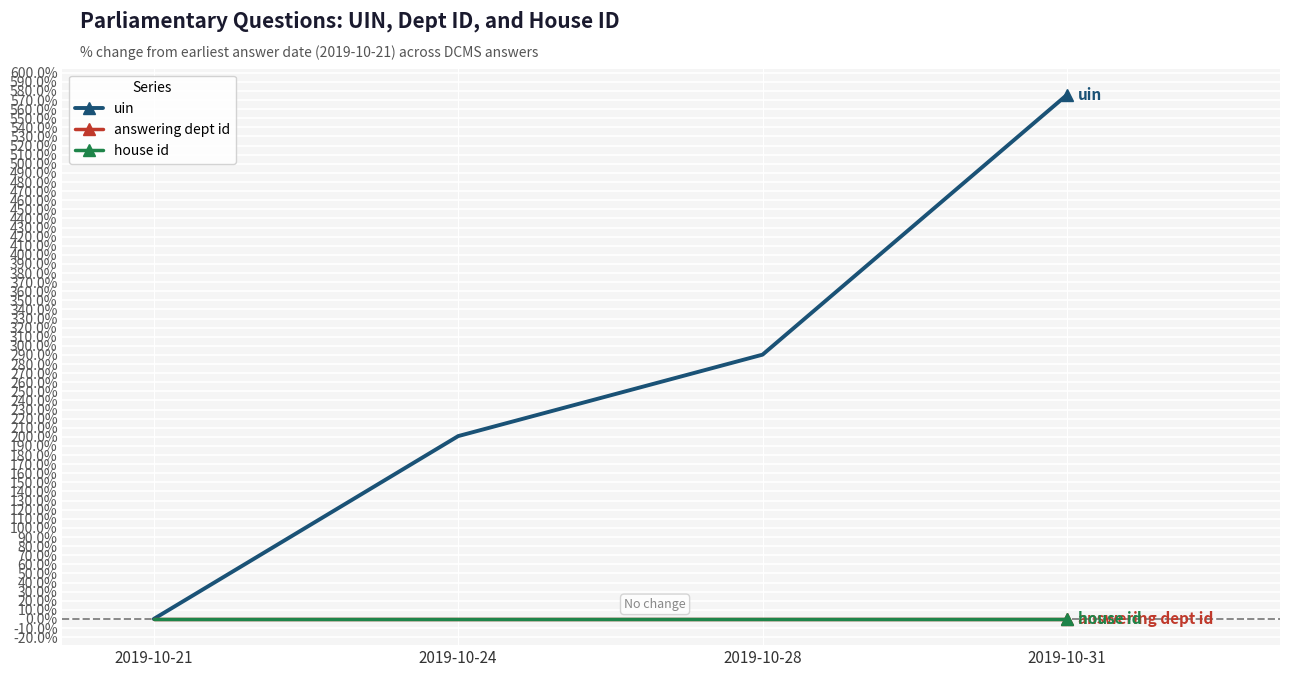

The value of house id at 2019-10-28 is 0.0. True or false?

True